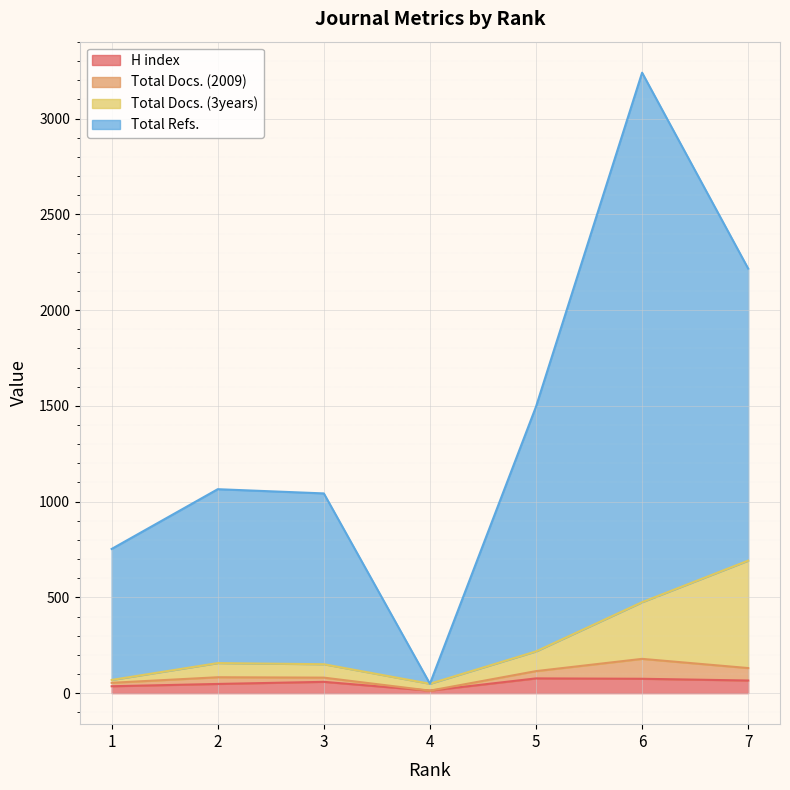

True or false: Total Docs. (3years) and Total Docs. (2009) intersect in this chart.

False